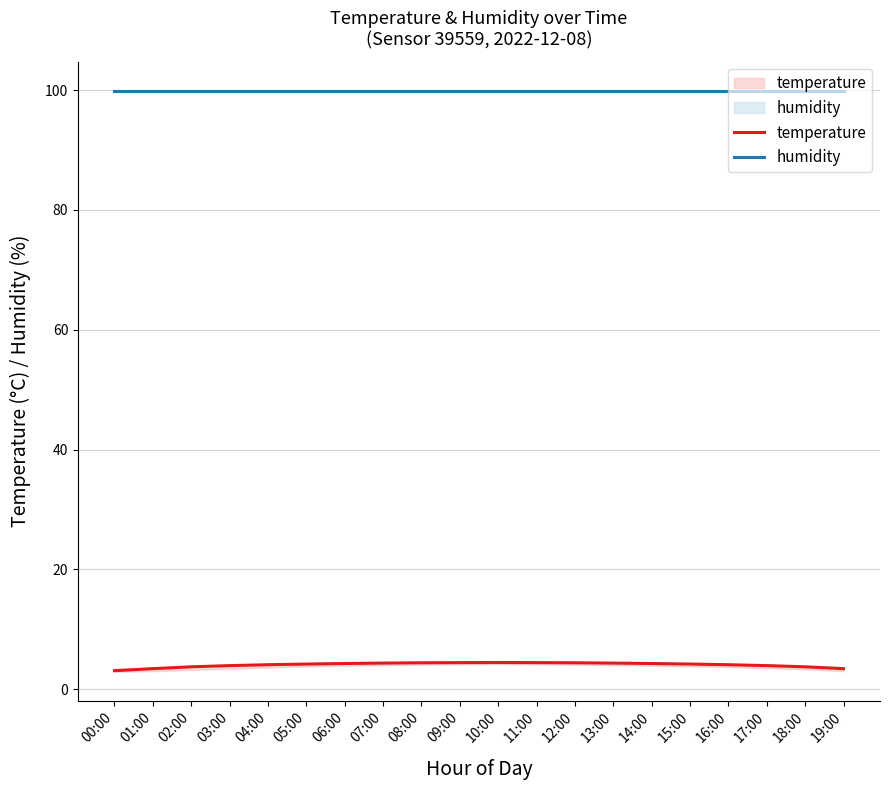

True or false: humidity has a value of 50.8 at 16:00.

False